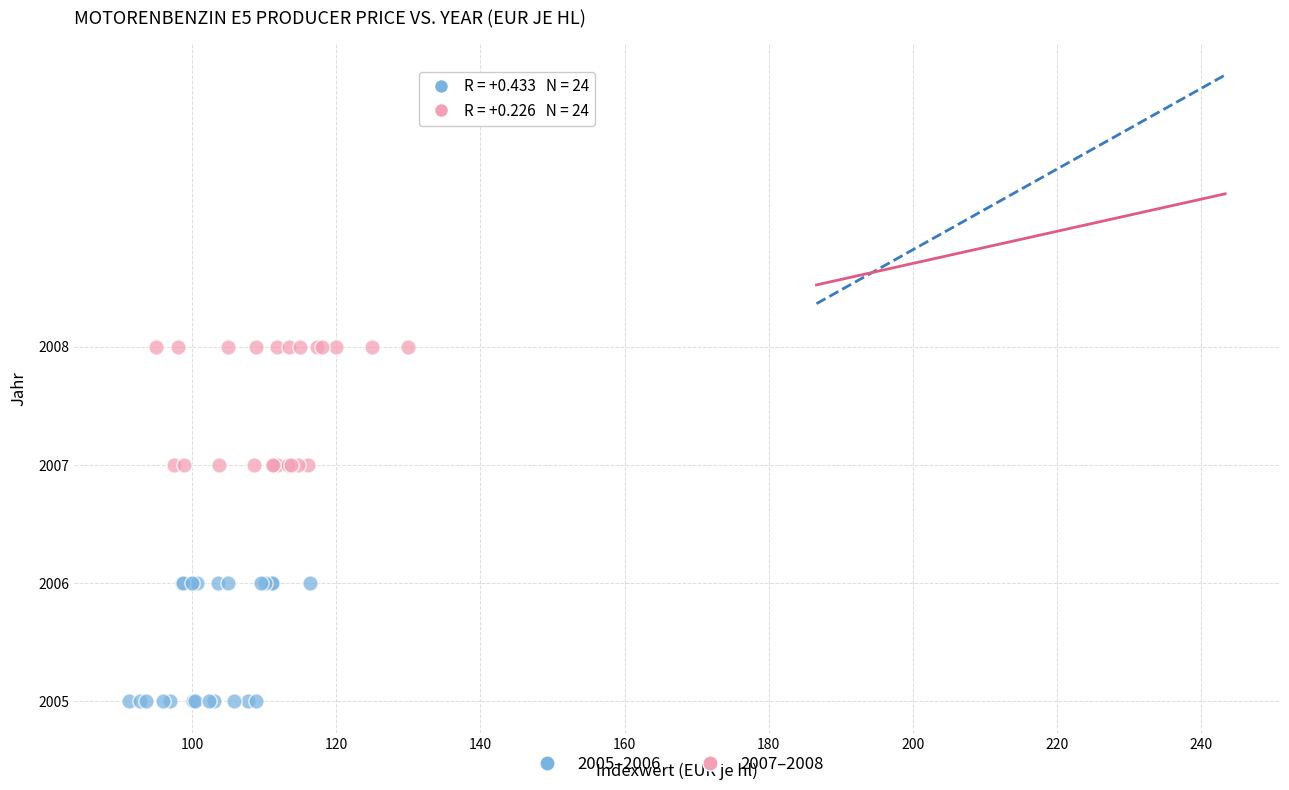

Which series reaches the minimum Y coordinate?

2005–2006